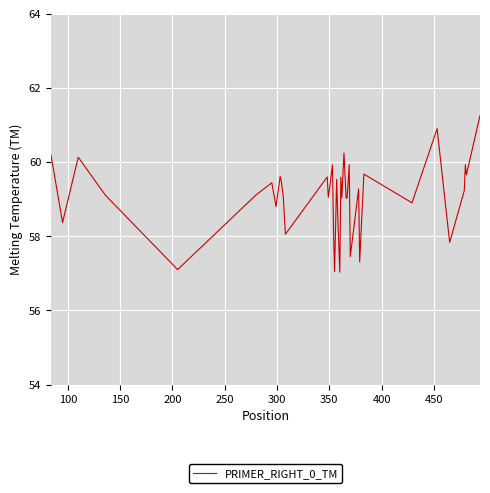

What is the greatest value displayed?

61.3